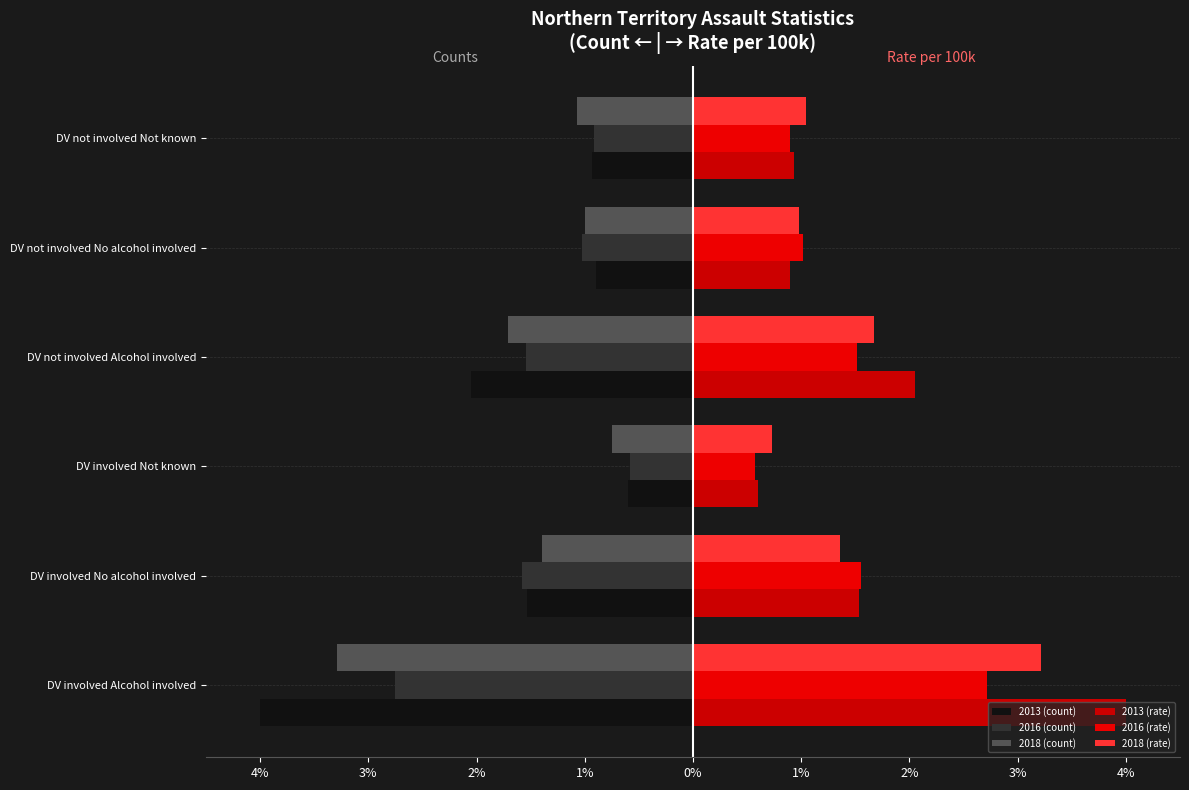

What is the average value of the 2018 (rate) series?

1.5